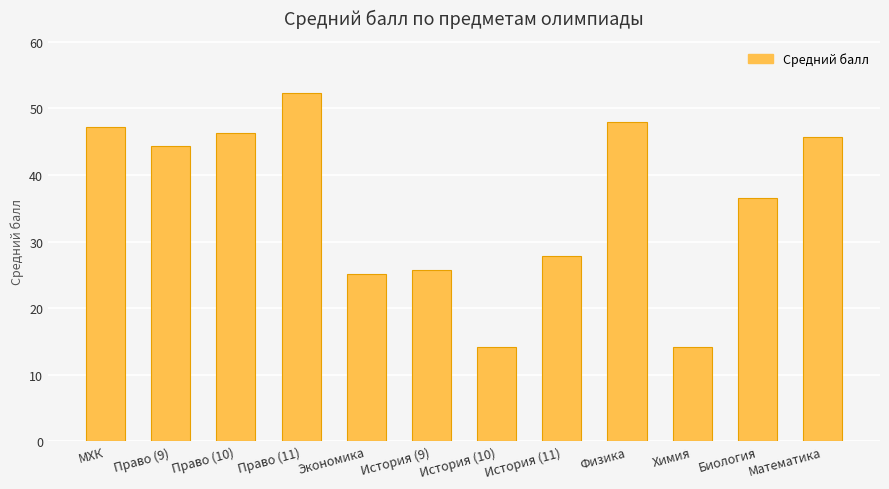

Which has a higher value, История (9) or История (11)?

История (11)